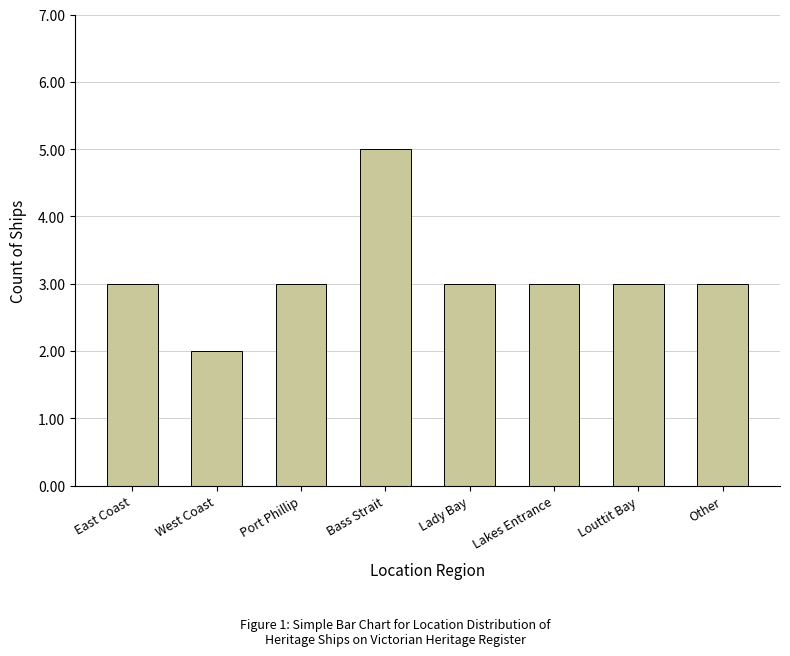

Approximately how many times larger is the value at West Coast compared to Bass Strait?

0.4